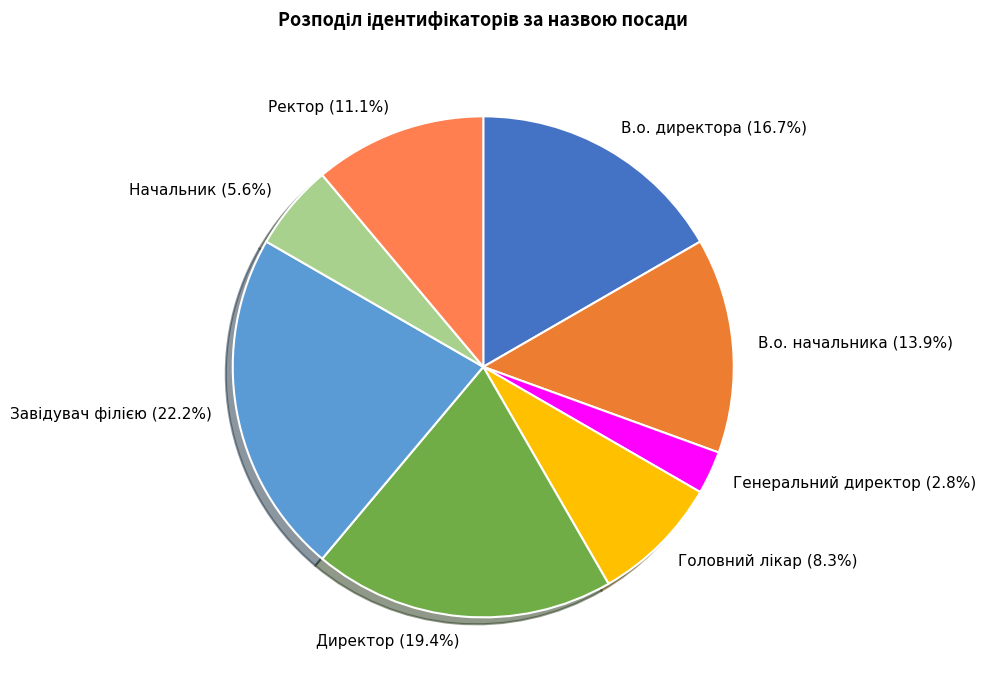

What percentage is the В.о. начальника slice, to the nearest percent?

14%